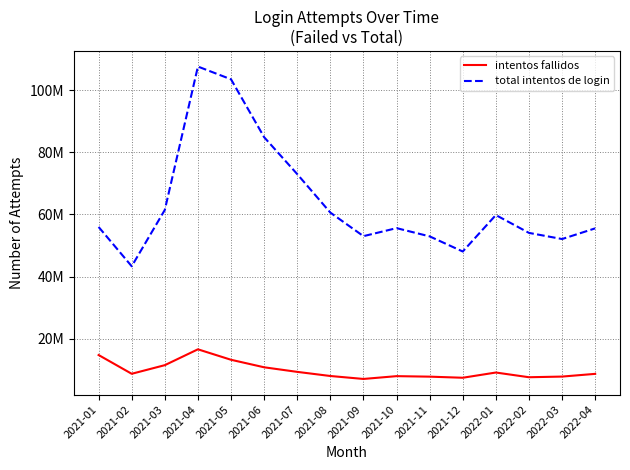

Does the chart display data point markers on the line(s)?

No